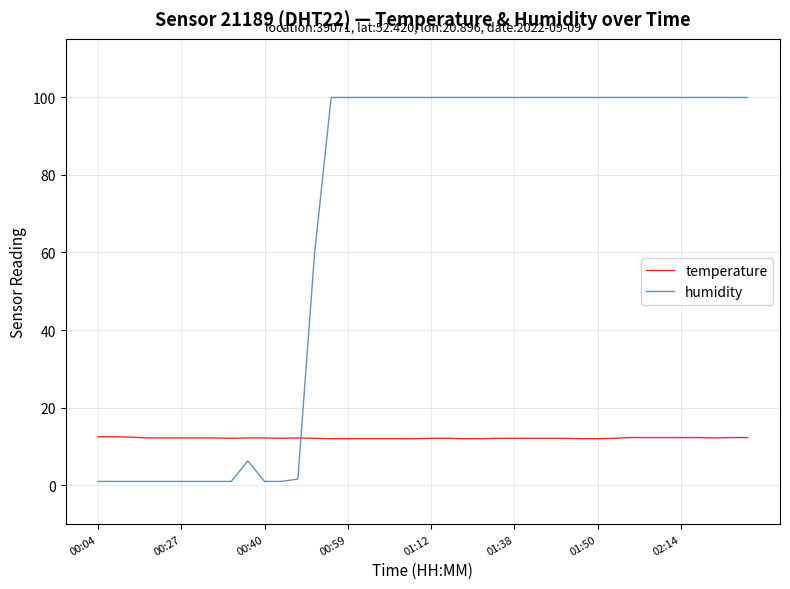

What is the lowest value of the temperature series?

12.0